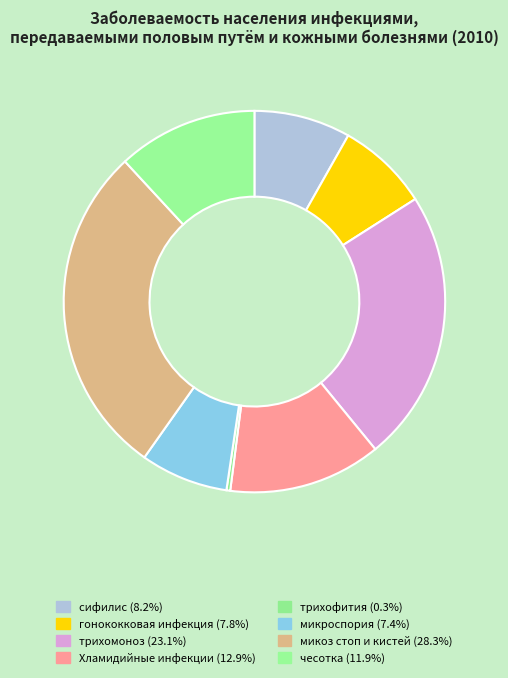

Is it true that микроспория is 22% of the pie?

False